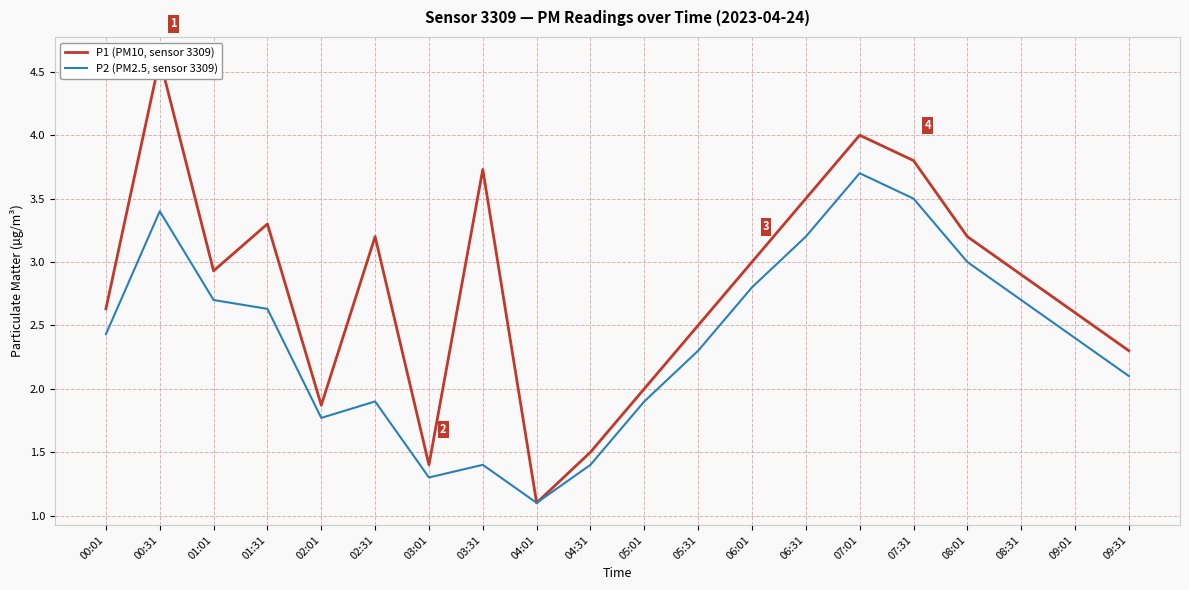

Reading left to right, what are all the values shown in this chart?

P1 (PM10, sensor 3309): 00:01=2.6	00:31=4.6	01:01=2.9	01:31=3.3	02:01=1.9	02:31=3.2	03:01=1.4	03:31=3.7	04:01=1.1	04:31=1.5	05:01=2.0	05:31=2.5	06:01=3.0	06:31=3.5	07:01=4.0	07:31=3.8	08:01=3.2	08:31=2.9	09:01=2.6	09:31=2.3
P2 (PM2.5, sensor 3309): 00:01=2.4	00:31=3.4	01:01=2.7	01:31=2.6	02:01=1.8	02:31=1.9	03:01=1.3	03:31=1.4	04:01=1.1	04:31=1.4	05:01=1.9	05:31=2.3	06:01=2.8	06:31=3.2	07:01=3.7	07:31=3.5	08:01=3.0	08:31=2.7	09:01=2.4	09:31=2.1